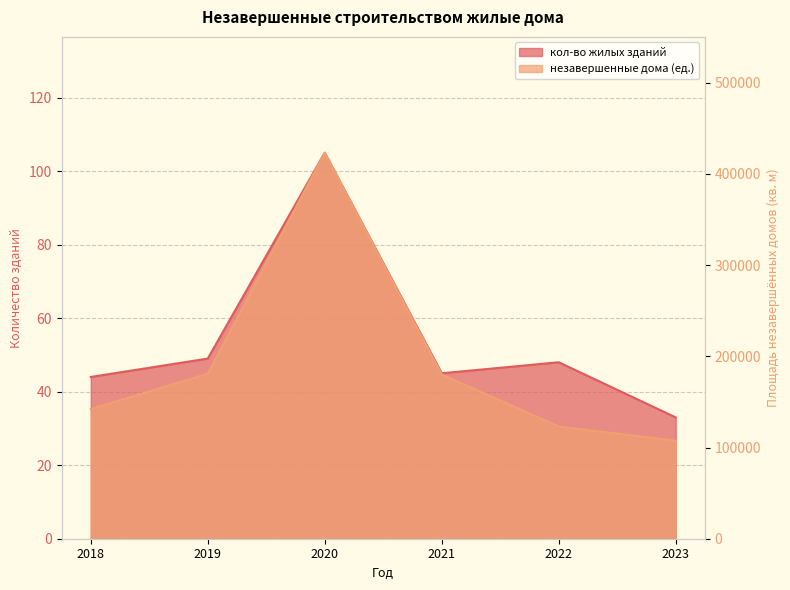

At which label does кол-во жилых зданий first exceed 48?

2019